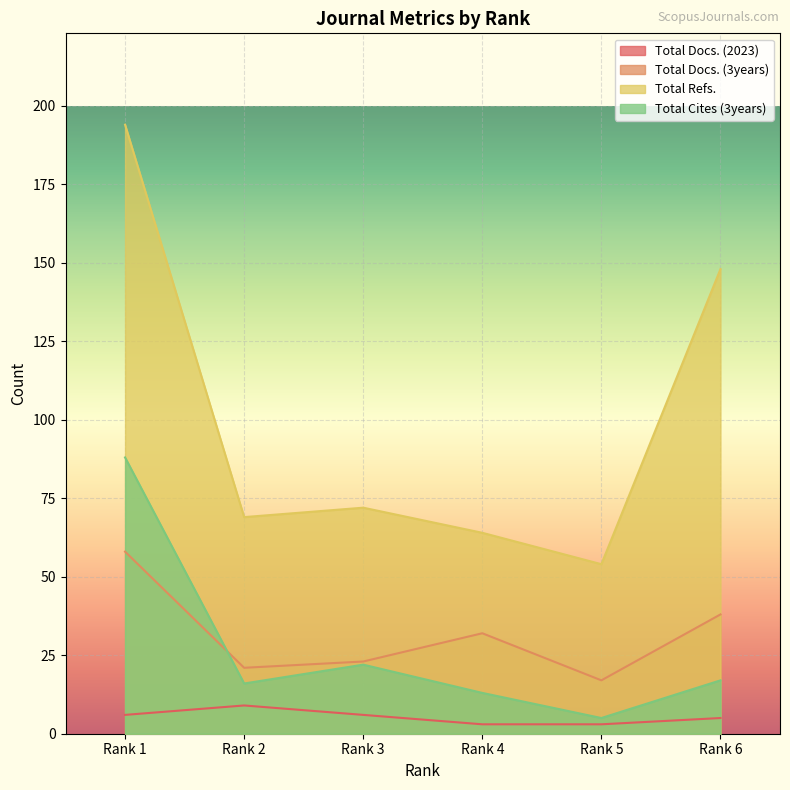

Which series has the widest spread of values?

Total Refs.